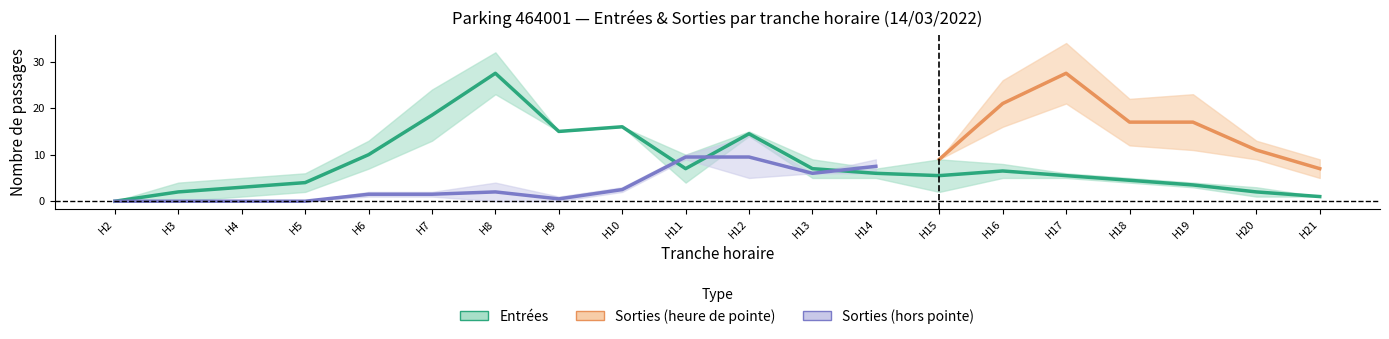

Which series has the largest total across all categories?

NB_ABONNE_ENTREES